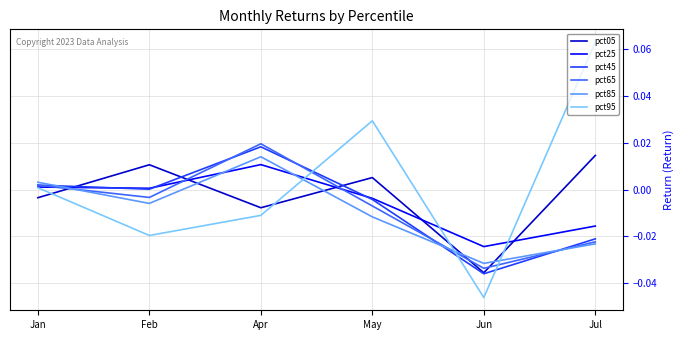

How many lines are shown in the chart?

6